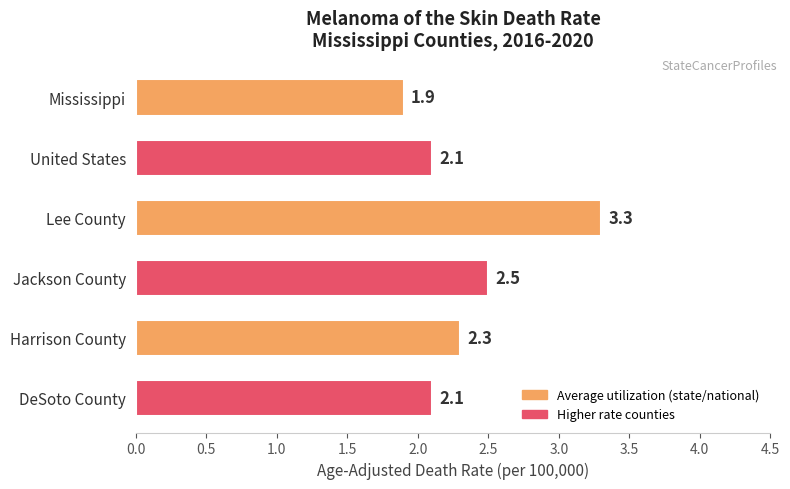

How many values exceed 2?

5